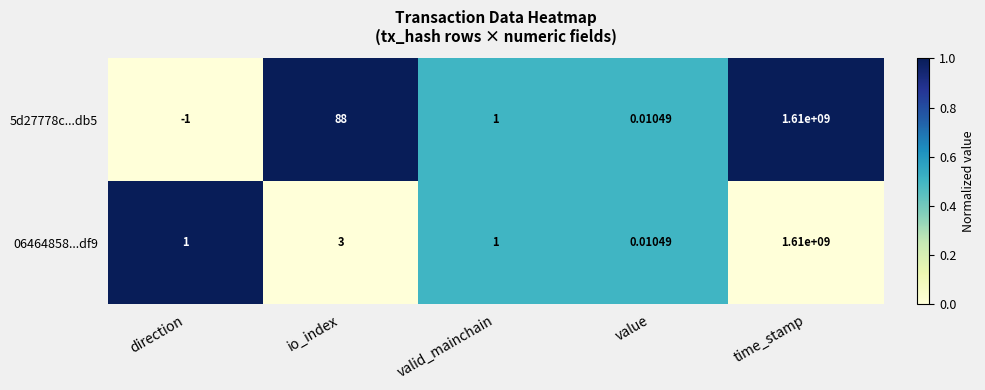

Rank the categories by 5d27778c...db5 value from highest to lowest.

time_stamp, io_index, valid_mainchain, value, direction